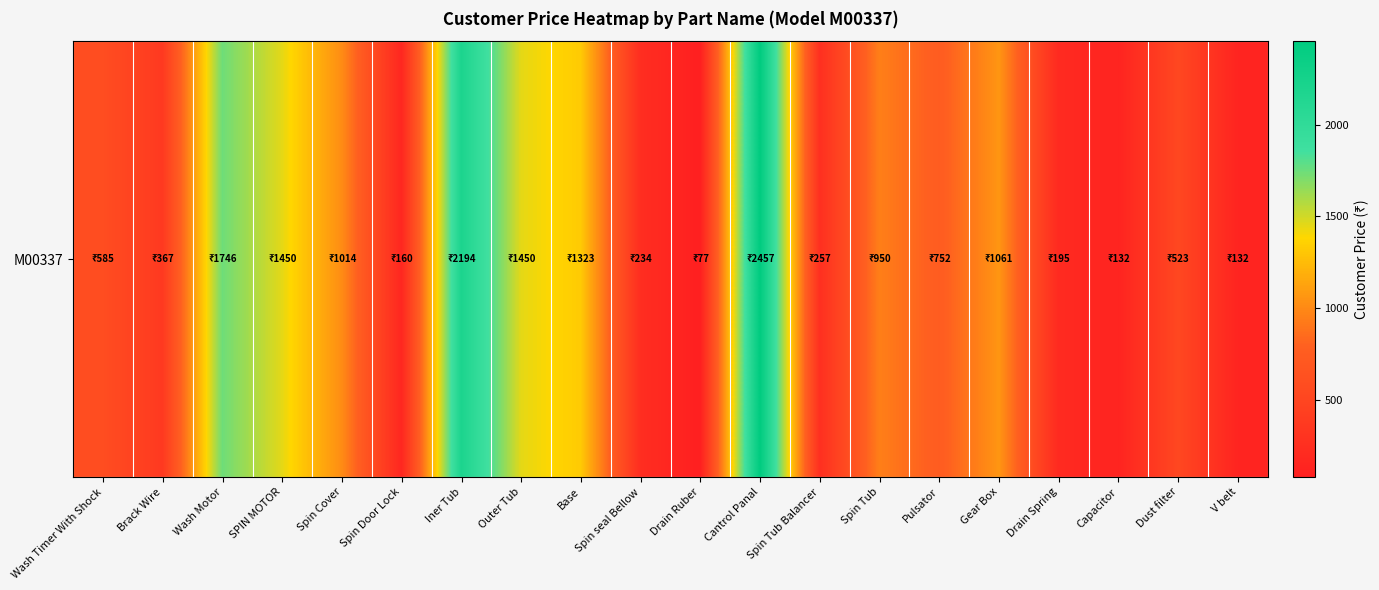

At which label does the data first exceed 752?

Wash Motor